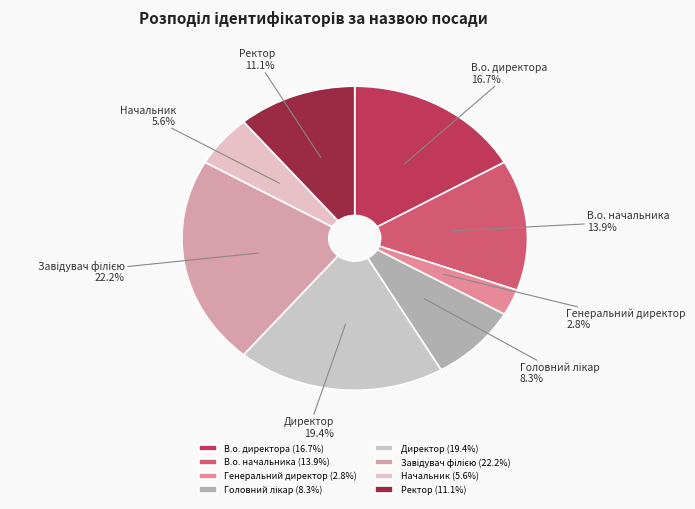

What percentage is NOT represented by Ректор?

88.9%